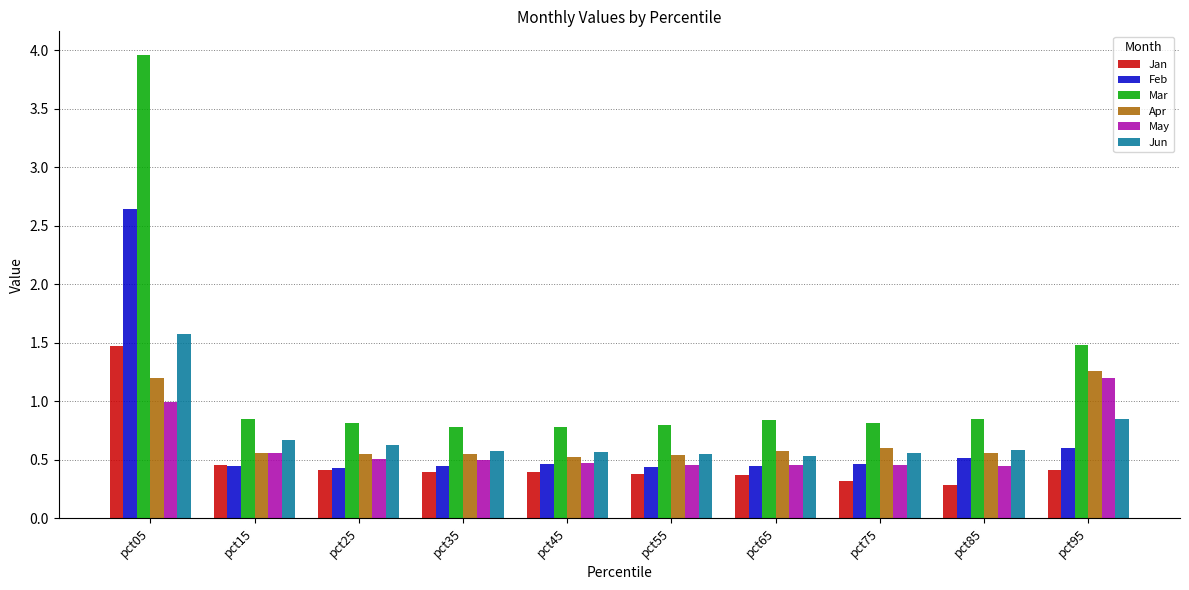

What is the sum of all Jun values?

7.1